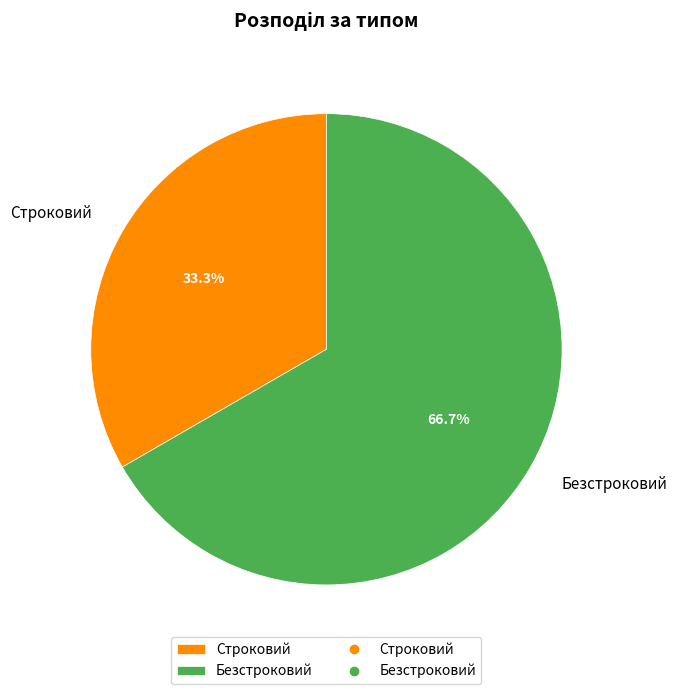

Is it true that Строковий is 40% of the pie?

False